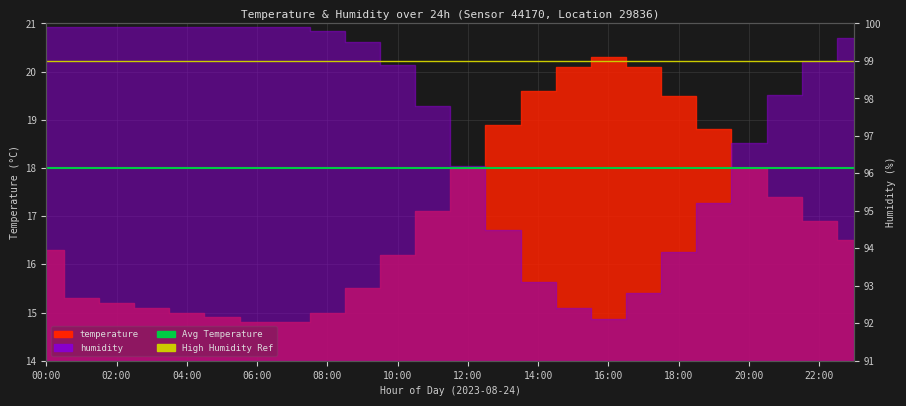

What is the label of the 1st point from the left?

00:00